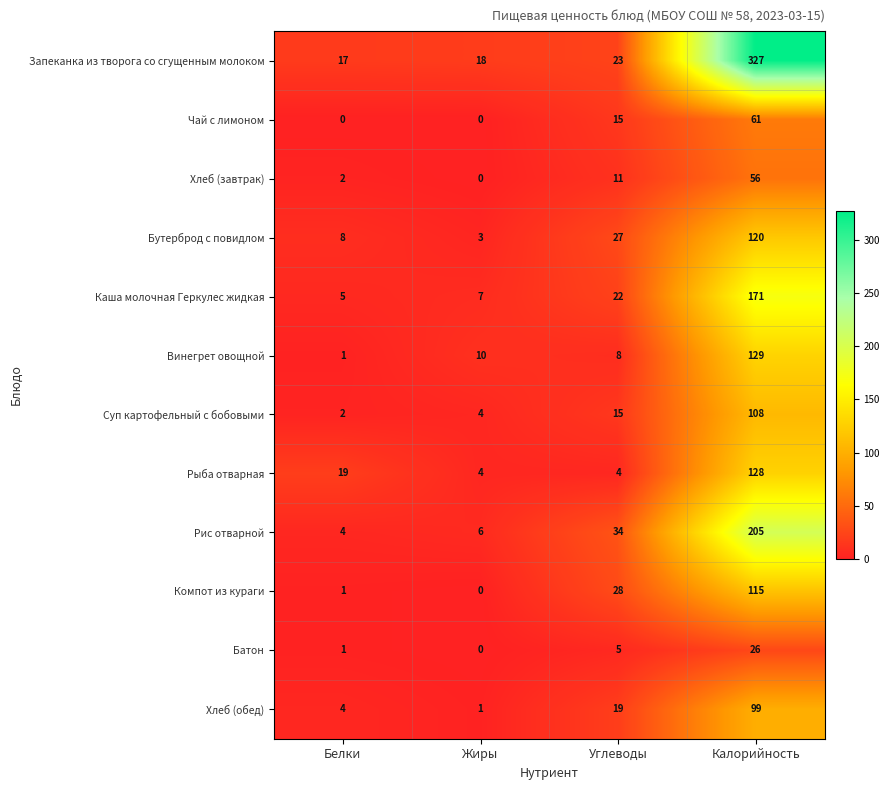

What is the approximate value of Бутерброд с повидлом at Жиры?

3